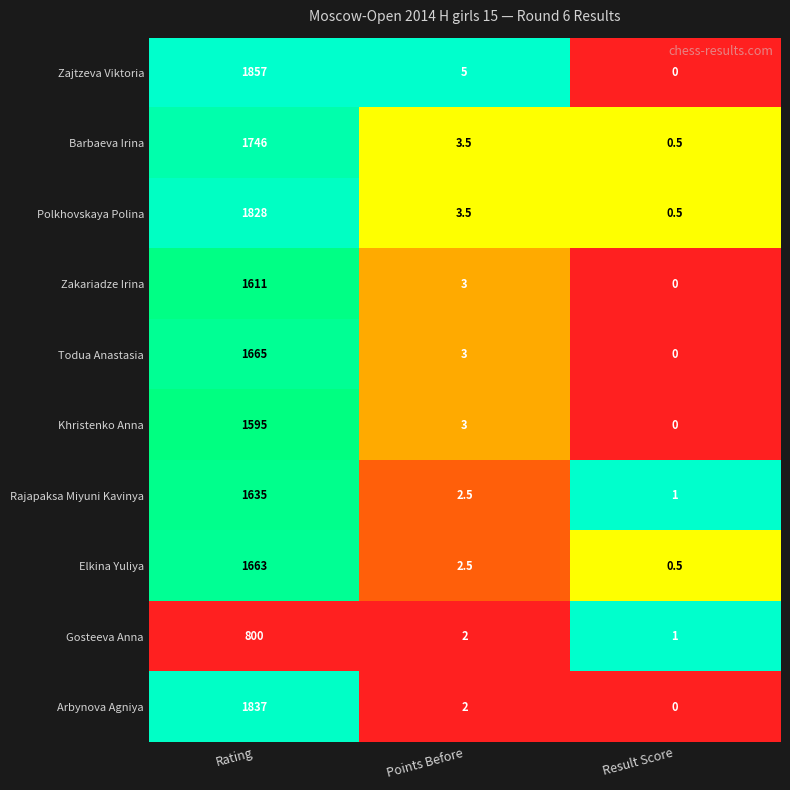

Is it true that Elkina Yuliya equals 1.7 at Points Before?

False